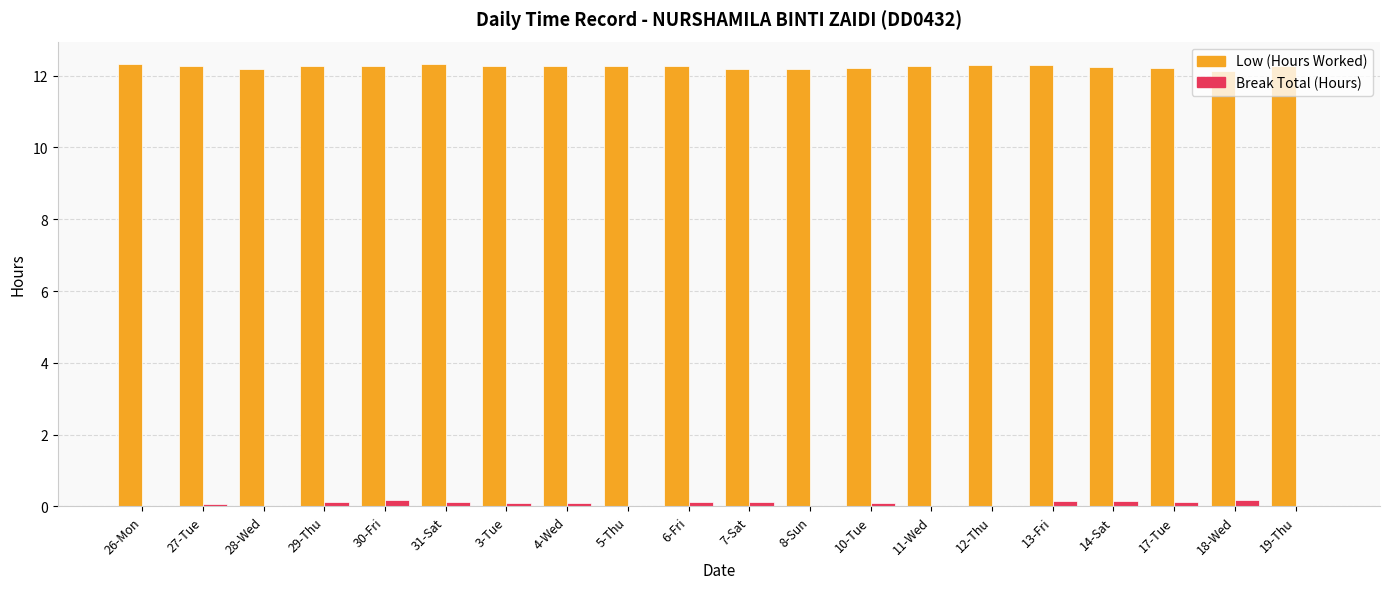

What is the greatest value displayed?

12.3